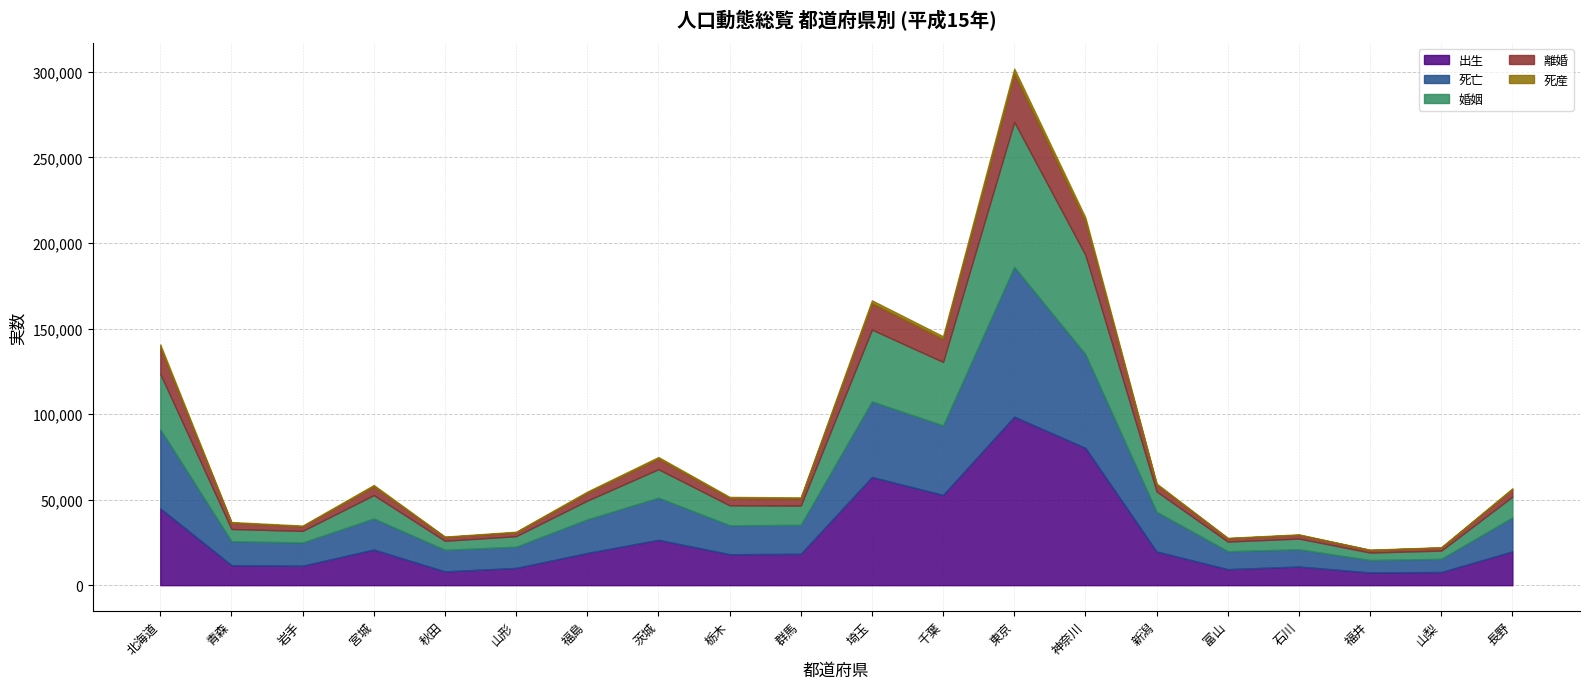

The 離婚 series shows 8557 at 神奈川. True or false?

False